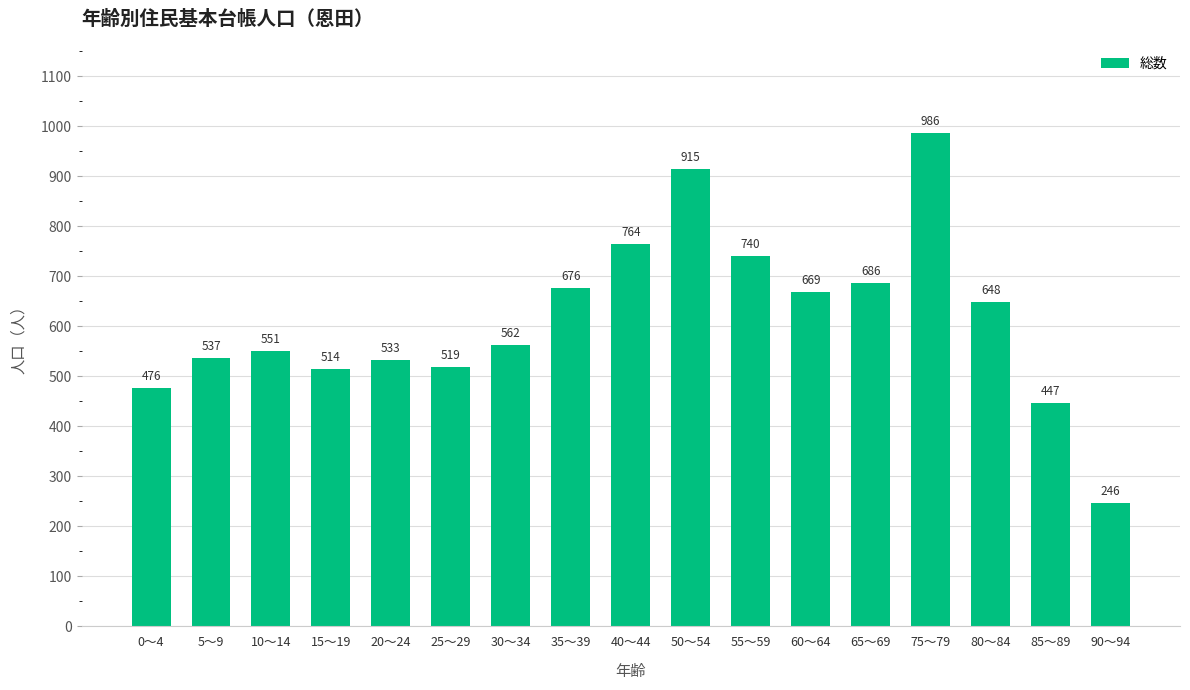

What is the label of the 12th bar from the right?

25～29